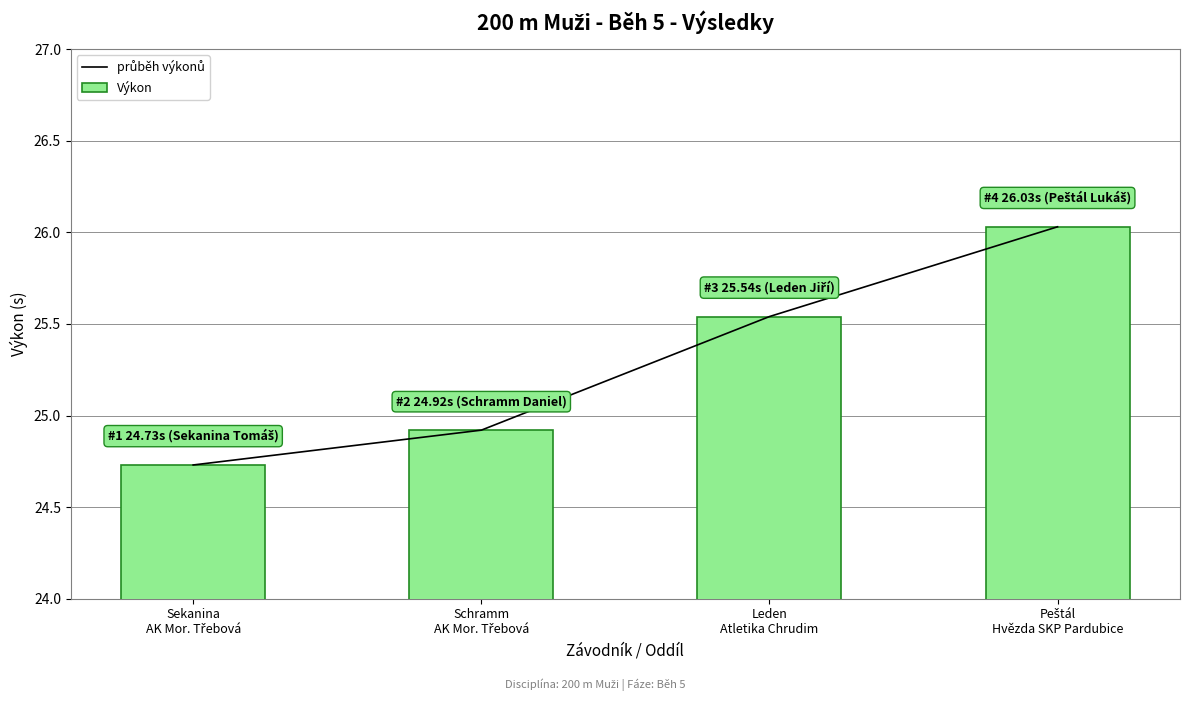

What is the smallest value displayed?

24.7